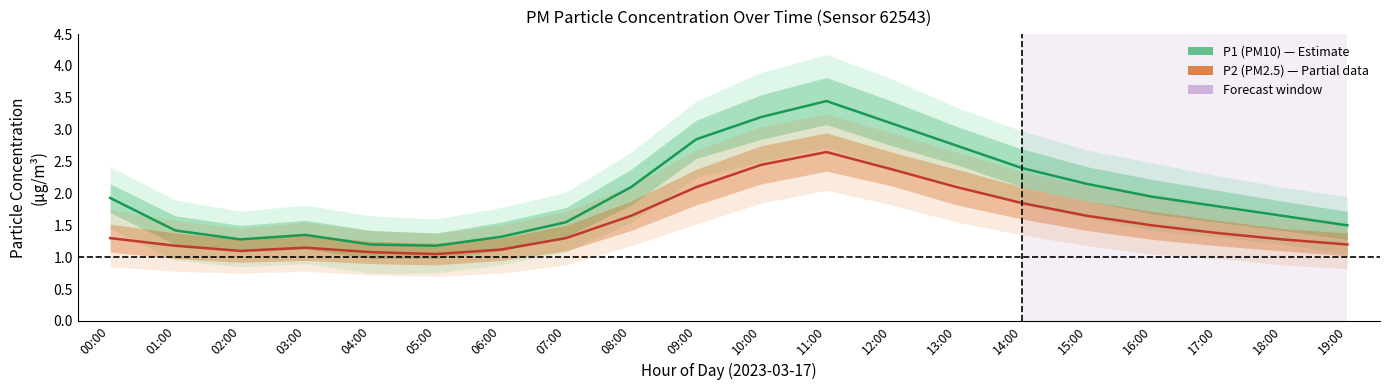

At which label does P1 (PM10) reach its peak?

11:00